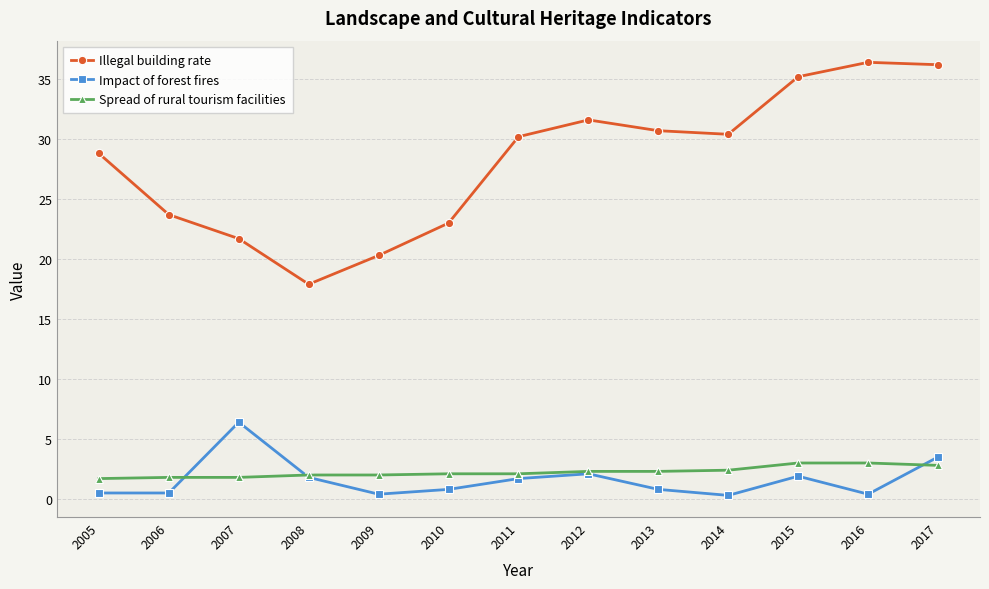

Count the number of data series in this chart.

3